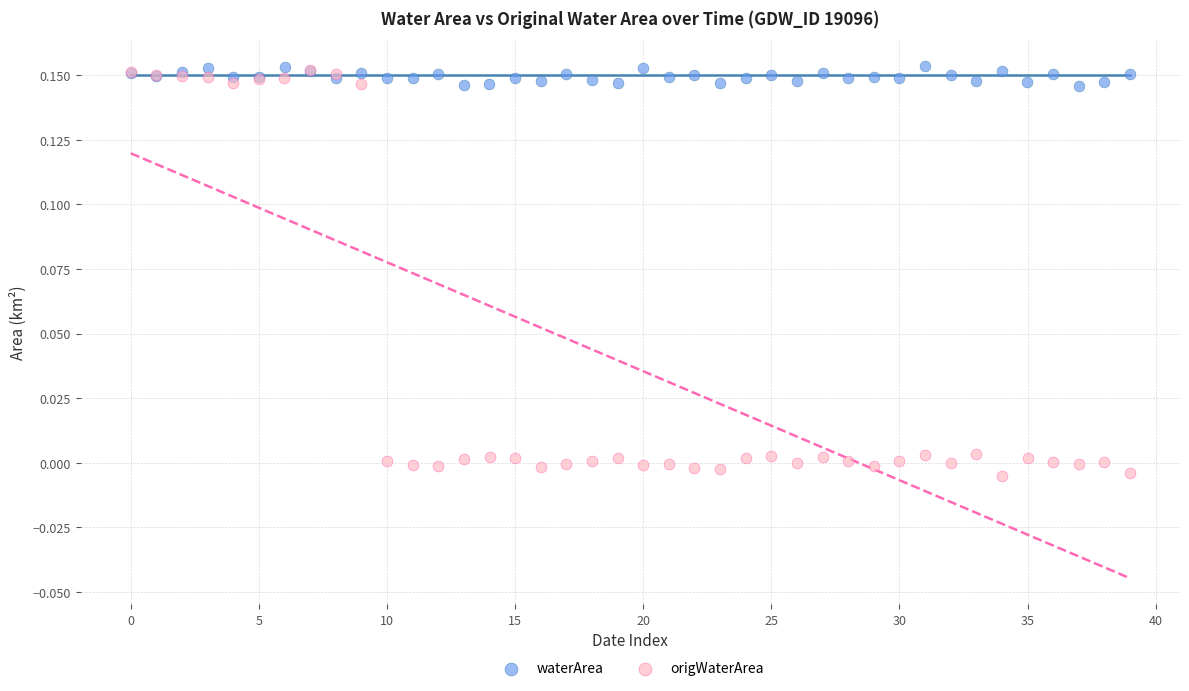

Which series has the widest spread of Y values?

origWaterArea